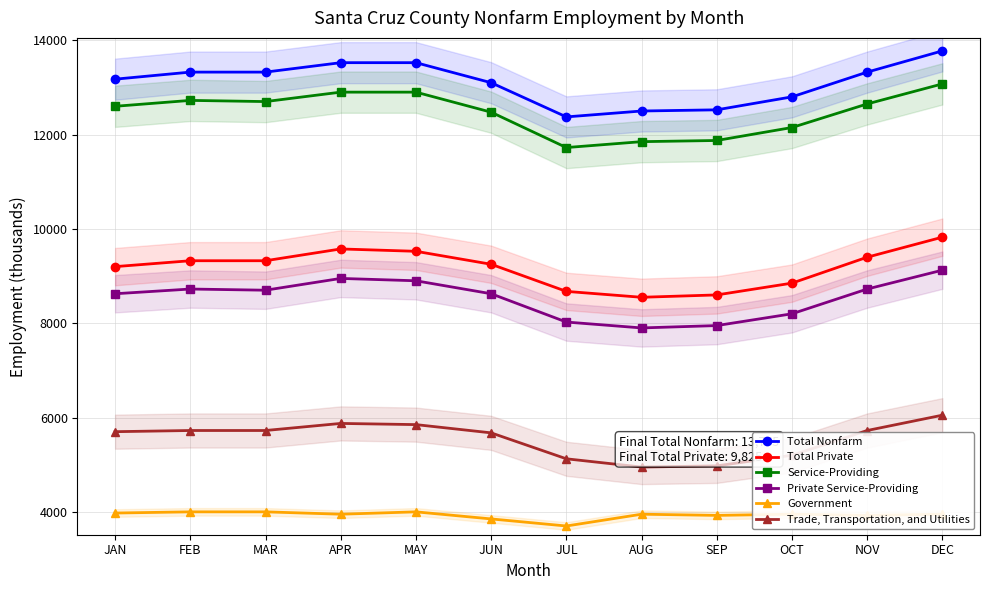

What is the sum of all Trade, Transportation, and Utilities values?

66575